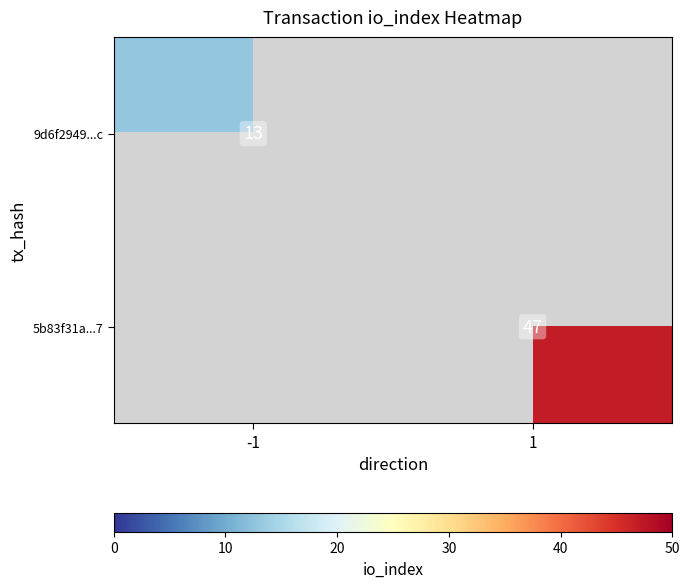

How many data points does each series have?

2